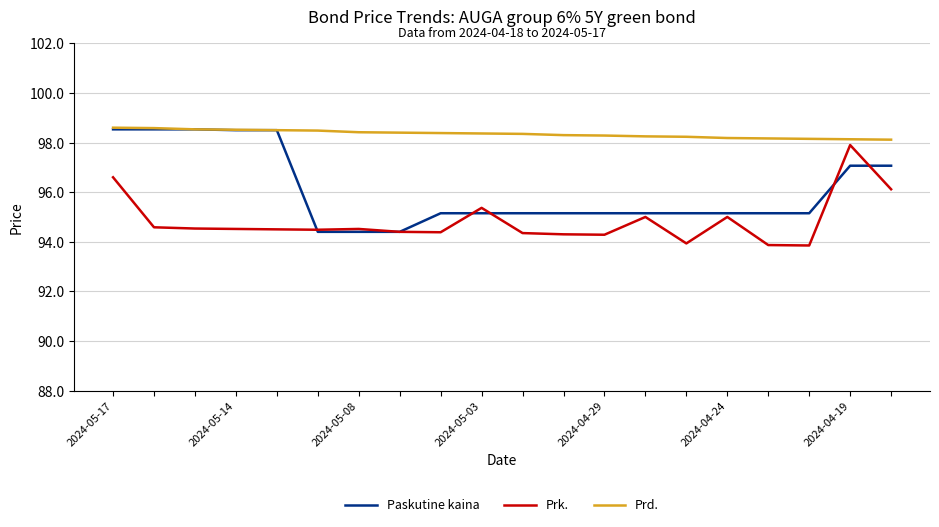

What is the maximum value shown in the chart?

98.6